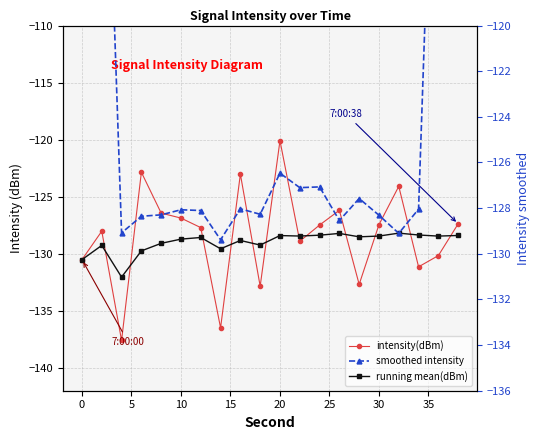

The value of running mean(dBm) at 15 is -184.2. True or false?

False